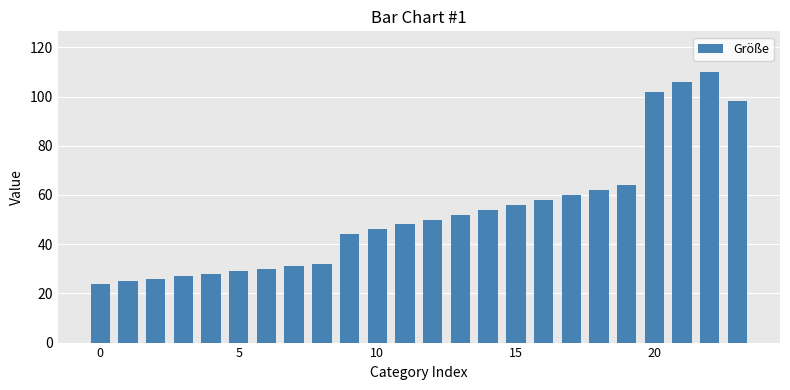

What is the value of the 17th bar from the left?

58